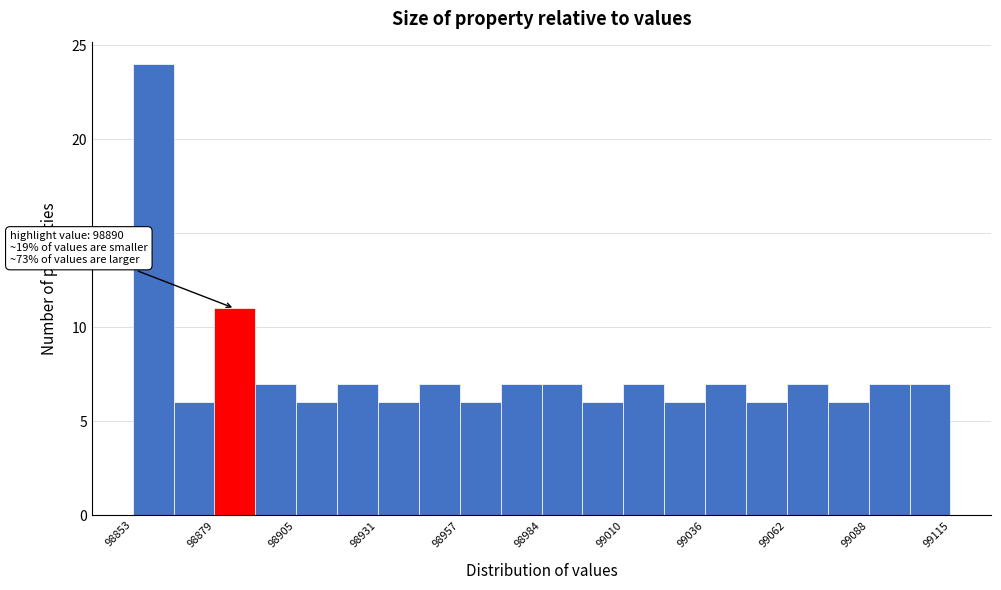

Read against the x-axis, roughly where is the centre of the tallest bar?

98860